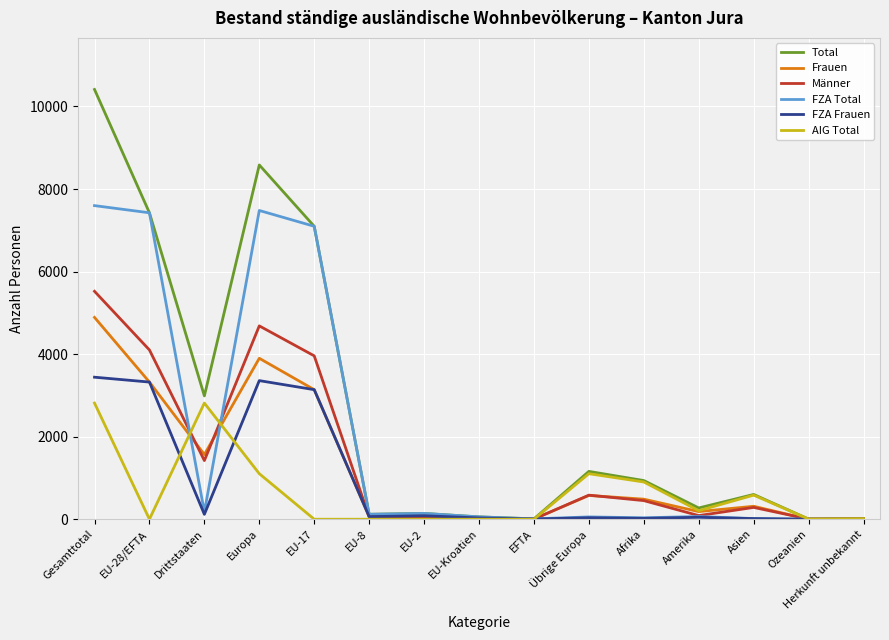

What are all the series names shown in the legend?

Total, Frauen, Männer, FZA Total, FZA Frauen, AIG Total